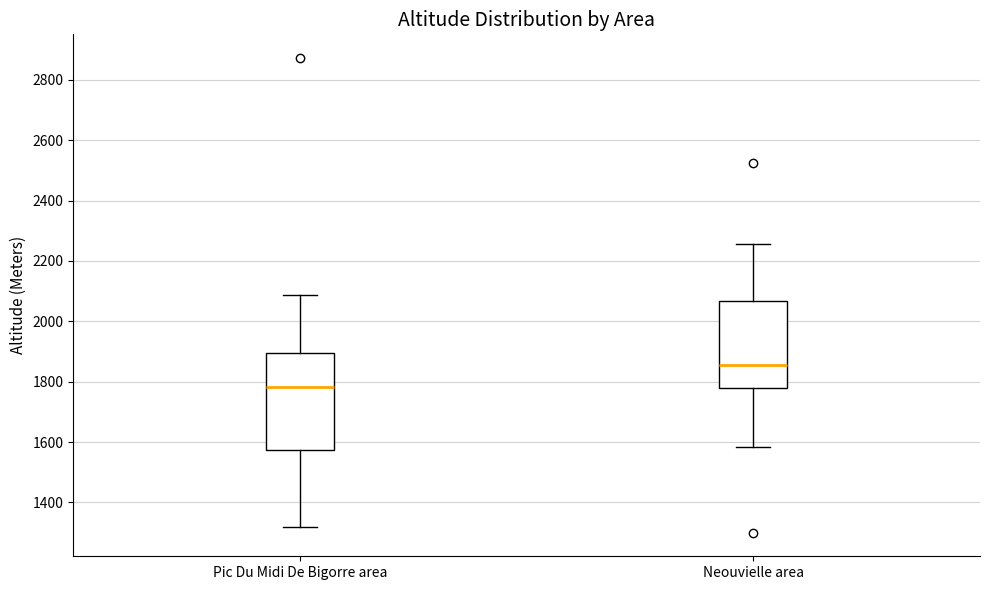

Reading left to right, read every box against the y-axis: the position of its median line, the range the box covers, and the ends of its whiskers. The values are not printed on the chart, so give them approximately, as read against the axis.

Pic Du Midi De Bigorre area: median 1780, box 1580 to 1900, whiskers 1320 to 2080
Neouvielle area: median 1860, box 1780 to 2060, whiskers 1580 to 2260